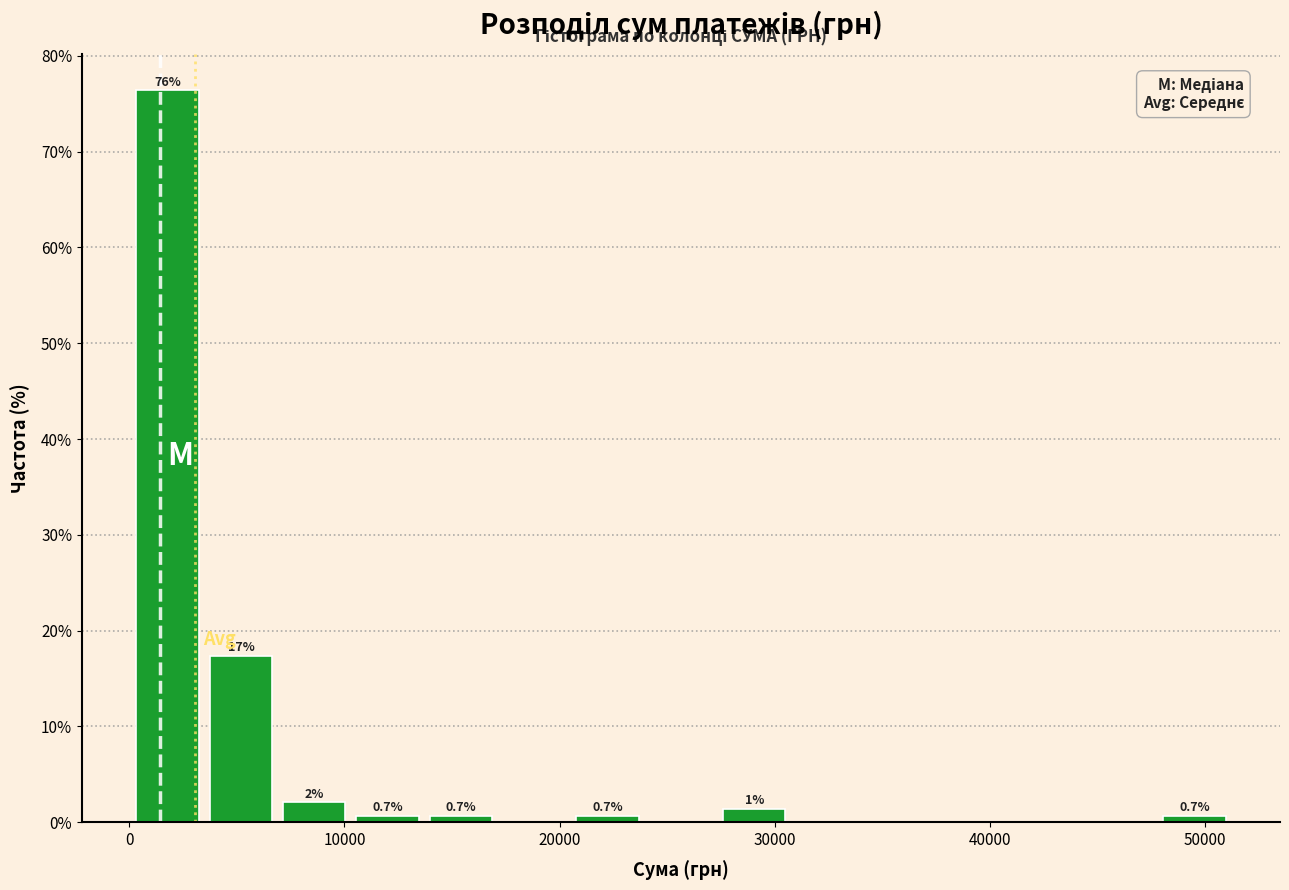

Read against the x-axis, roughly where is the centre of the tallest bar?

2000